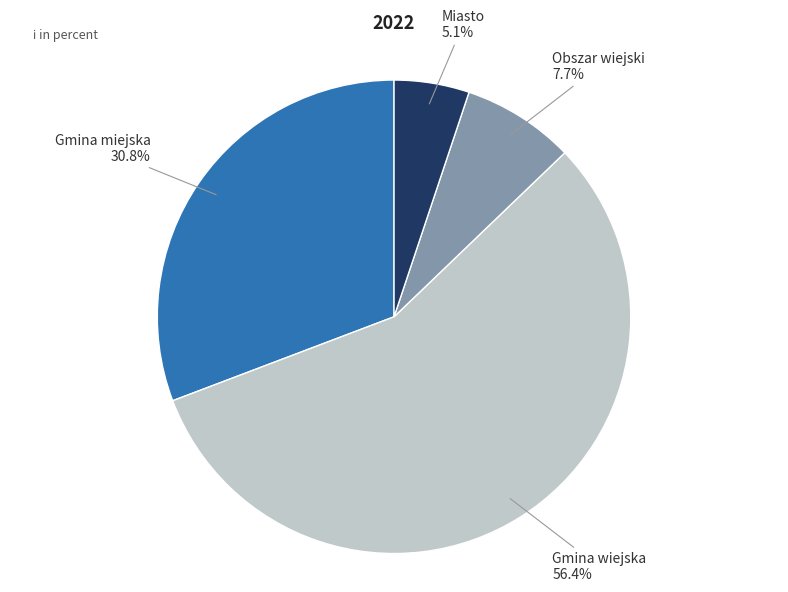

How many slices are in this pie chart?

4